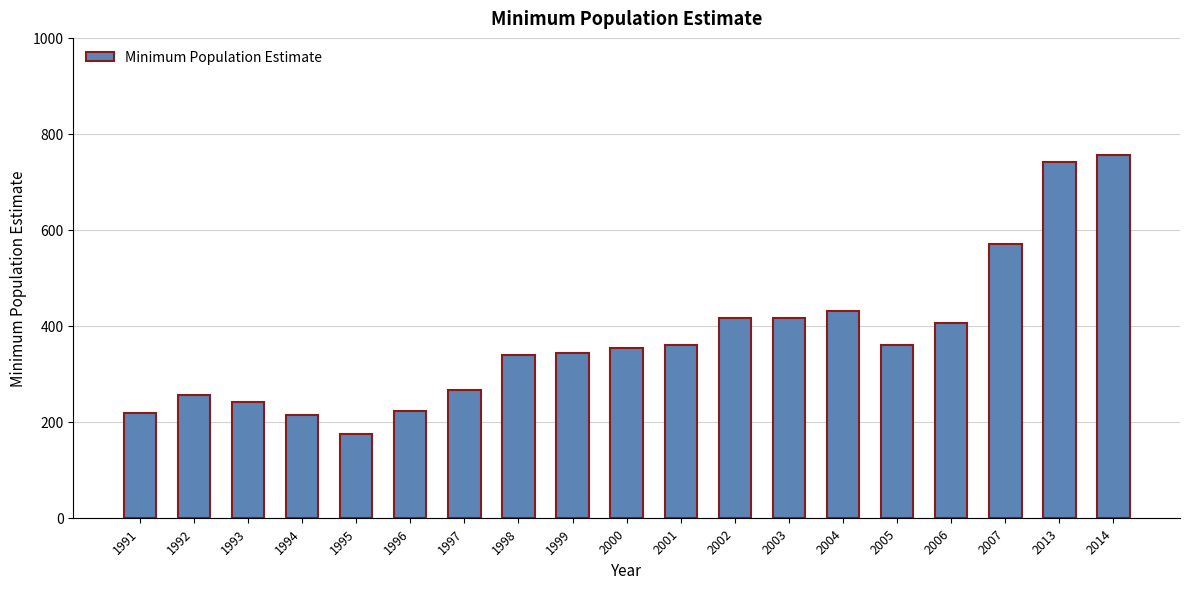

How many values are below 354?

9